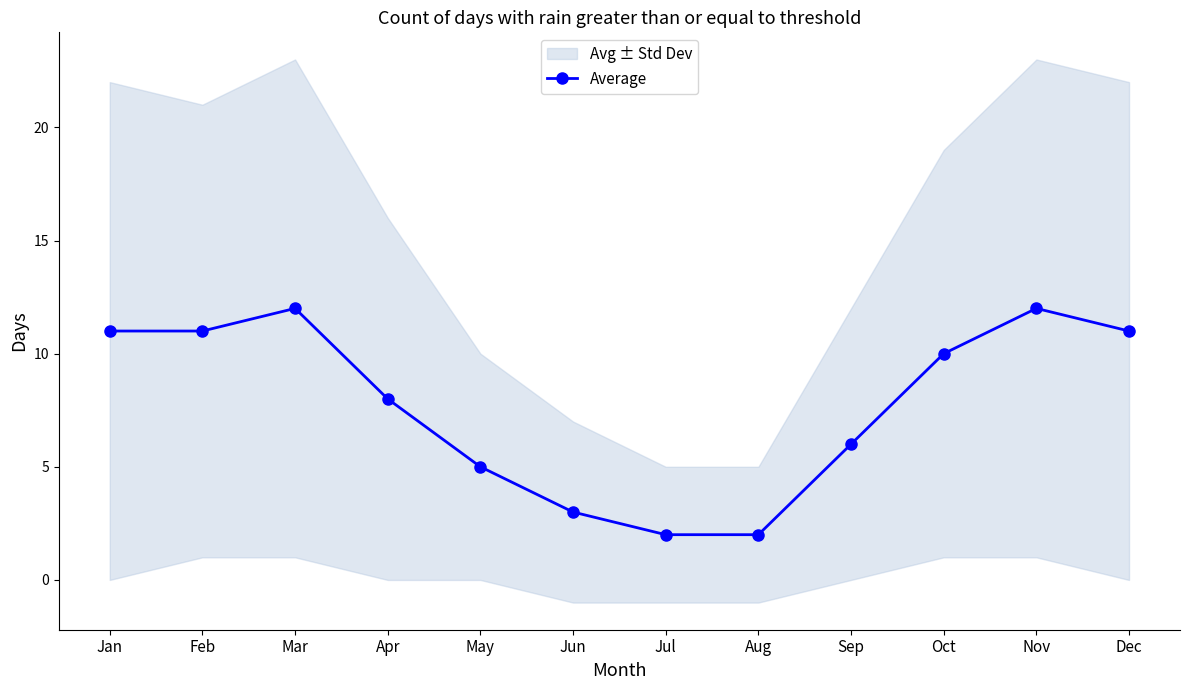

How many points are higher than both their immediate neighbors (excluding endpoints)?

2